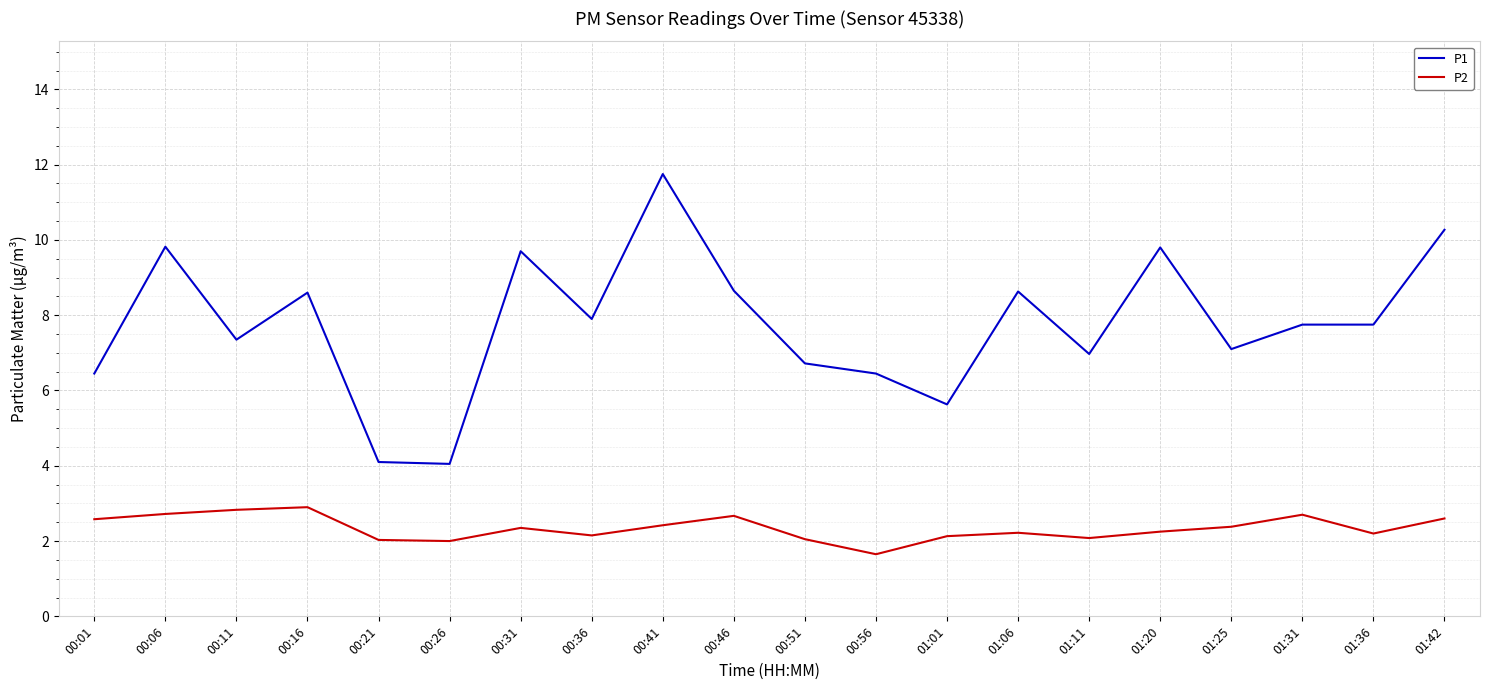

Is it true that P1 equals 8.6 at 00:16?

True